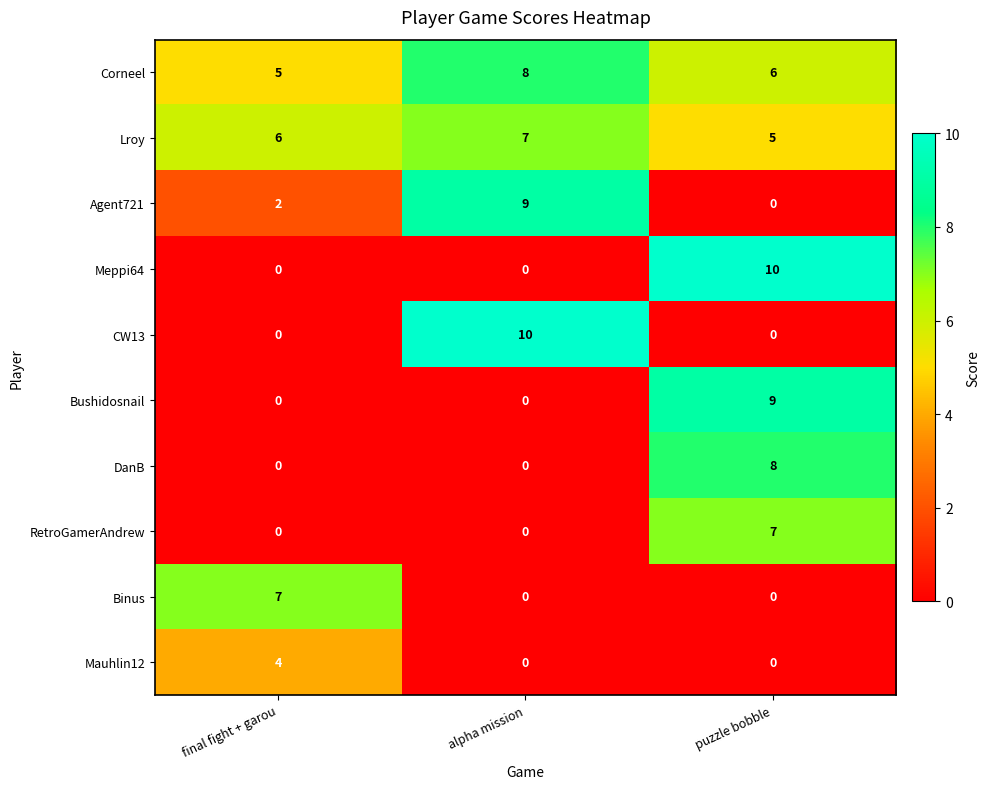

The value of Corneel at puzzle bobble is 6. True or false?

True